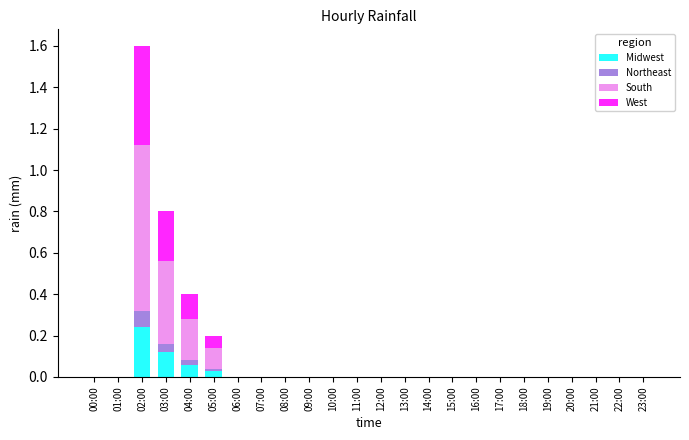

Count the number of data series in this chart.

4